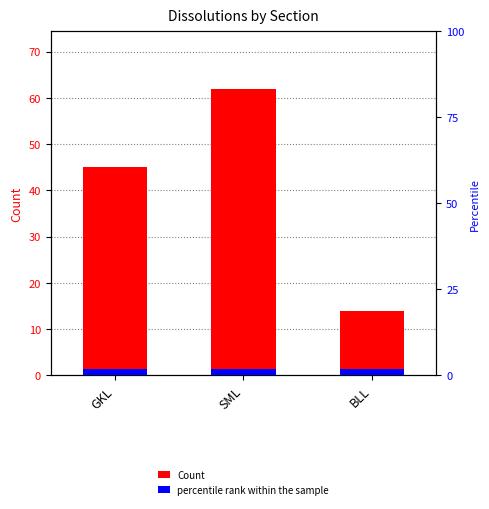

True or false: percentile rank within the sample has a value of 2 at SML.

True